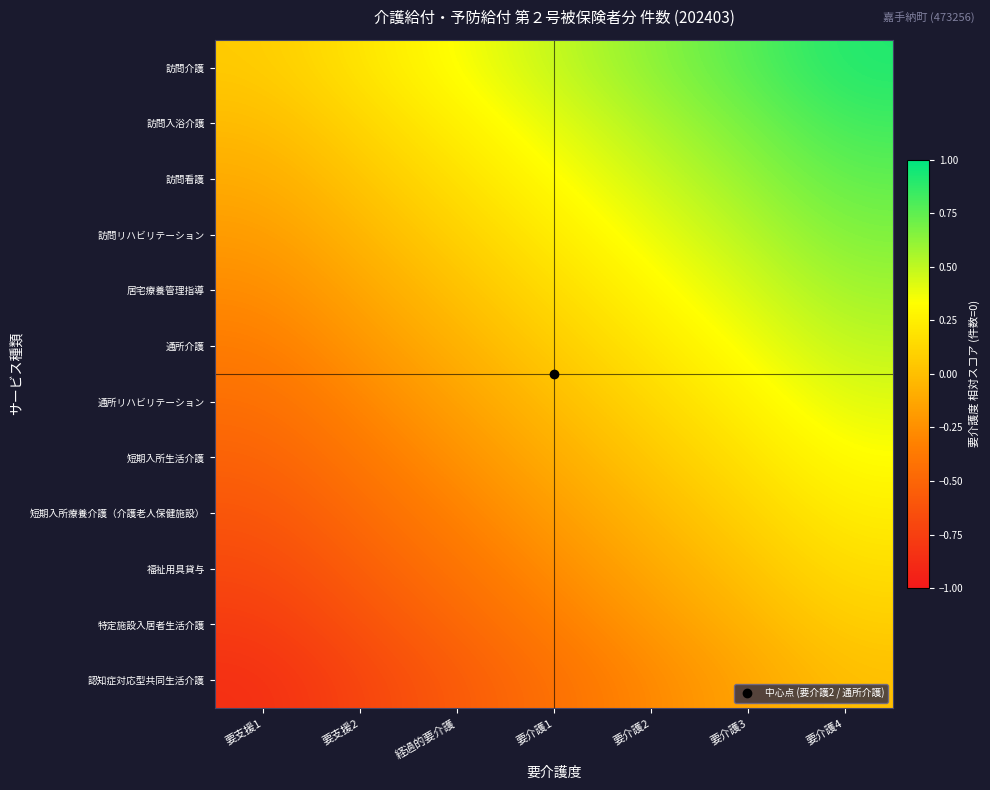

Reading left to right, extract all data points from this chart.

訪問介護: 要支援1=0.1	要支援2=0.2	経過的要介護=0.3	要介護1=0.5	要介護2=0.6	要介護3=0.8	要介護4=0.9
訪問入浴介護: 要支援1=-0.0	要支援2=0.1	経過的要介護=0.3	要介護1=0.4	要介護2=0.5	要介護3=0.7	要介護4=0.8
訪問看護: 要支援1=-0.1	要支援2=0.0	経過的要介護=0.2	要介護1=0.3	要介護2=0.5	要介護3=0.6	要介護4=0.8
訪問リハビリテーション: 要支援1=-0.2	要支援2=-0.0	経過的要介護=0.1	要介護1=0.2	要介護2=0.4	要介護3=0.5	要介護4=0.7
居宅療養管理指導: 要支援1=-0.3	要支援2=-0.1	経過的要介護=0.0	要介護1=0.2	要介護2=0.3	要介護3=0.4	要介護4=0.6
通所介護: 要支援1=-0.4	要支援2=-0.2	経過的要介護=-0.1	要介護1=0.1	要介護2=0.2	要介護3=0.4	要介護4=0.5
通所リハビリテーション: 要支援1=-0.4	要支援2=-0.3	経過的要介護=-0.2	要介護1=-0.0	要介護2=0.1	要介護3=0.3	要介護4=0.4
短期入所生活介護: 要支援1=-0.5	要支援2=-0.4	経過的要介護=-0.2	要介護1=-0.1	要介護2=0.0	要介護3=0.2	要介護4=0.3
短期入所療養介護（介護老人保健施設）: 要支援1=-0.6	要支援2=-0.5	経過的要介護=-0.3	要介護1=-0.2	要介護2=-0.0	要介護3=0.1	要介護4=0.2
福祉用具貸与: 要支援1=-0.7	要支援2=-0.5	経過的要介護=-0.4	要介護1=-0.3	要介護2=-0.1	要介護3=0.0	要介護4=0.2
特定施設入居者生活介護: 要支援1=-0.8	要支援2=-0.6	経過的要介護=-0.5	要介護1=-0.3	要介護2=-0.2	要介護3=-0.1	要介護4=0.1
認知症対応型共同生活介護: 要支援1=-0.9	要支援2=-0.7	経過的要介護=-0.6	要介護1=-0.4	要介護2=-0.3	要介護3=-0.1	要介護4=0.0